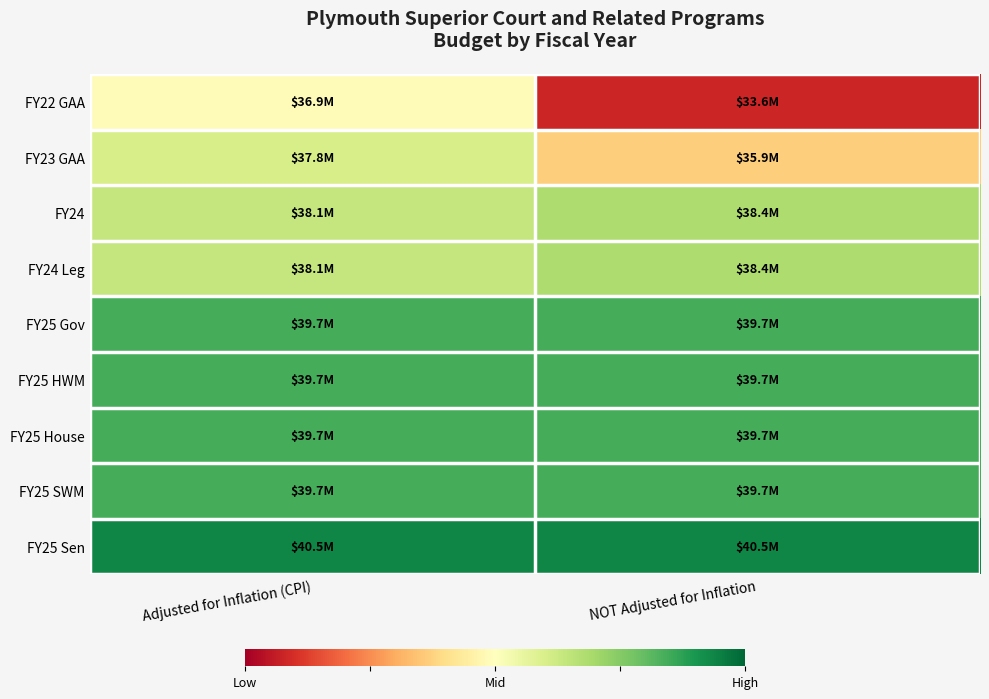

At which category is the sum across all series the highest?

Adjusted for Inflation (CPI)